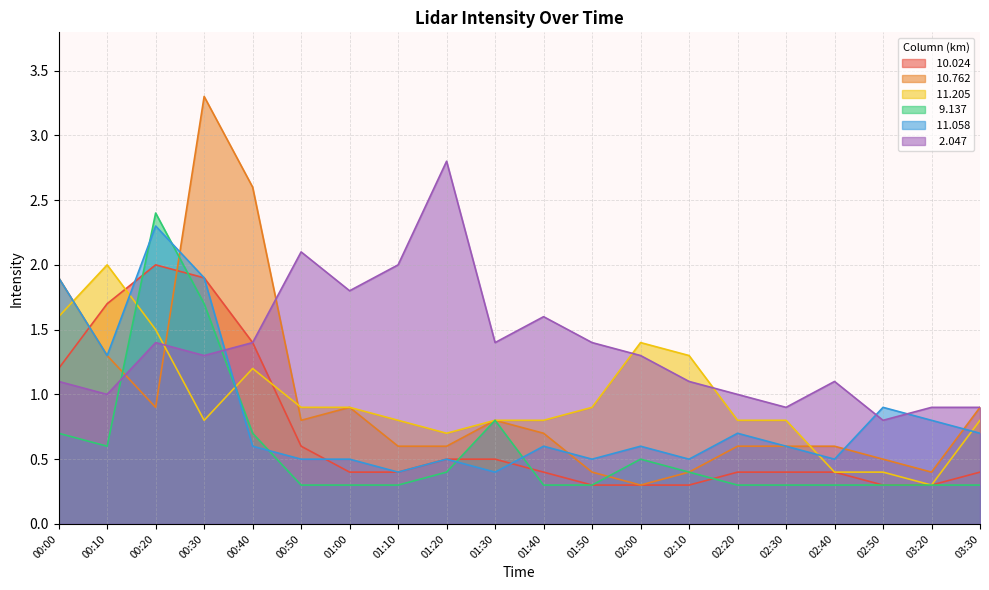

Which series has the largest range (max minus min)?

 10.762